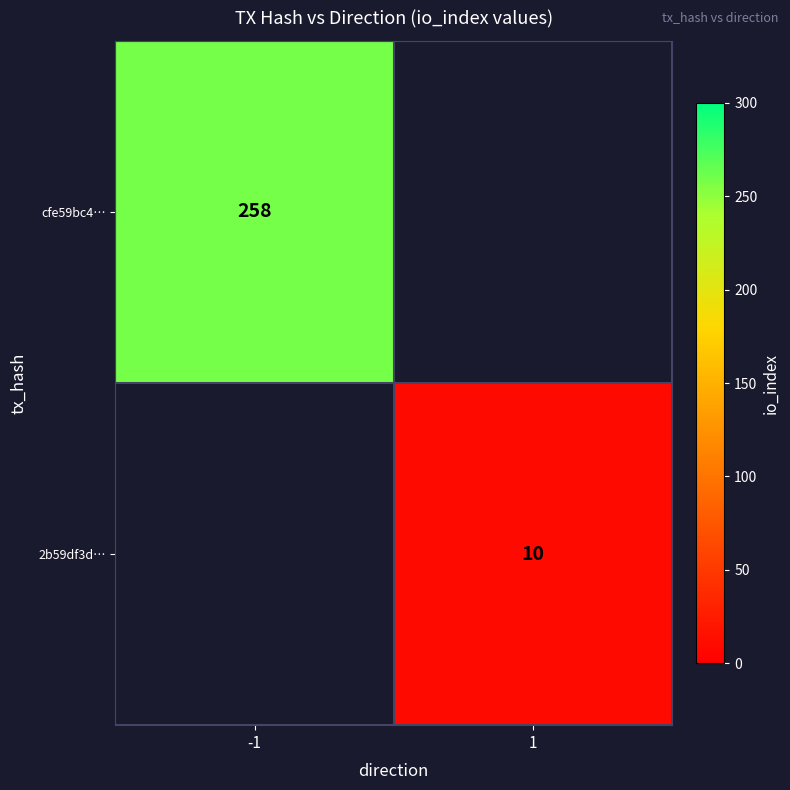

Is the value of cfe59bc4… at -1 greater than the value of 2b59df3d… at 1?

Yes